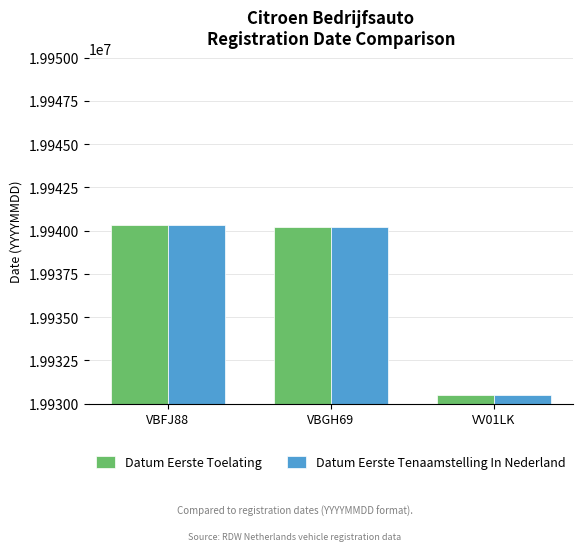

Reading left to right, transcribe all the data shown in this chart.

Datum Eerste Toelating: VBFJ88=19940321	VBGH69=19940216	VV01LK=19930510
Datum Eerste Tenaamstelling In Nederland: VBFJ88=19940321	VBGH69=19940216	VV01LK=19930510